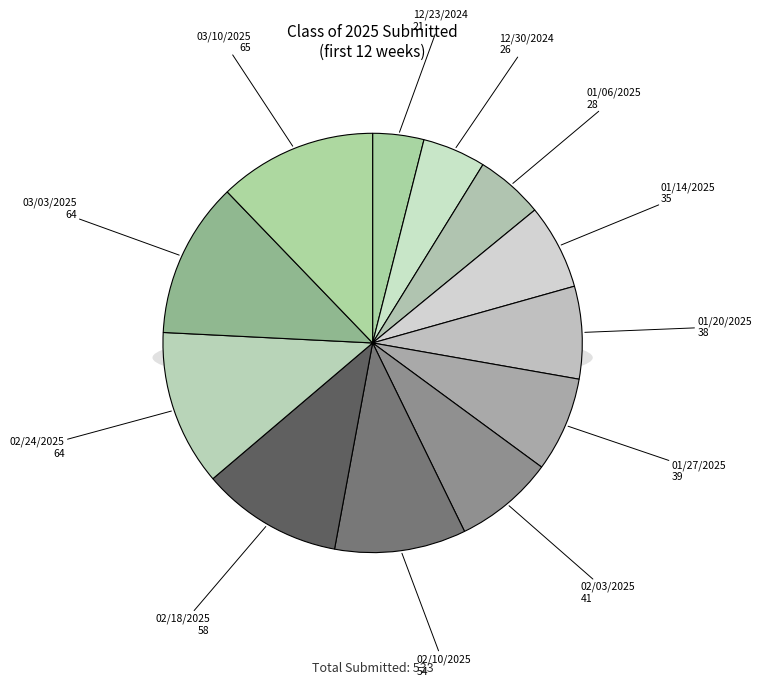

To the nearest percent, what is the difference between the largest and smallest slice percentages?

8%